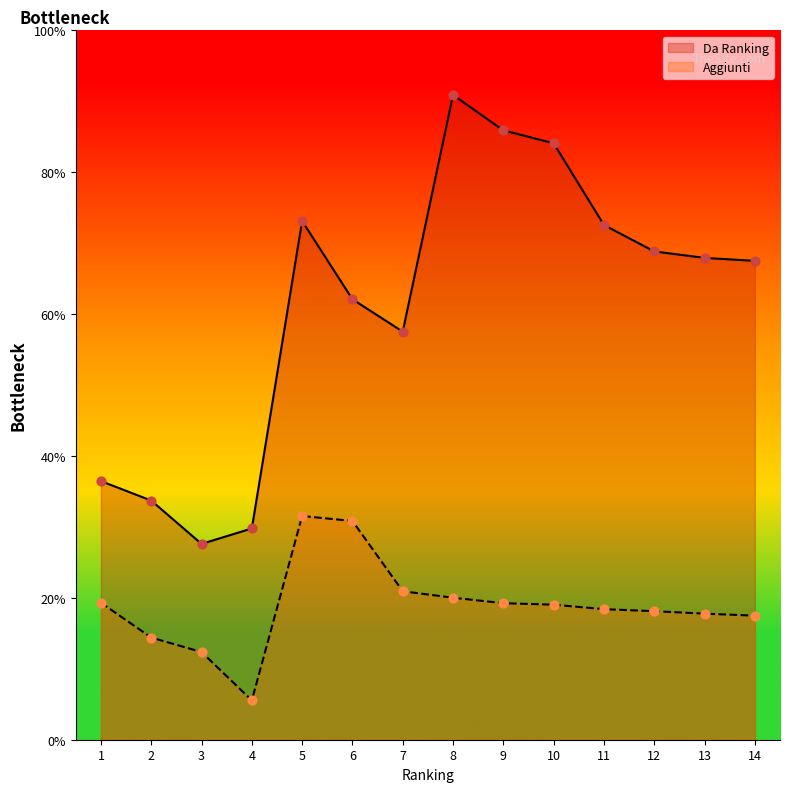

Which series has the largest total across all categories?

Da Ranking